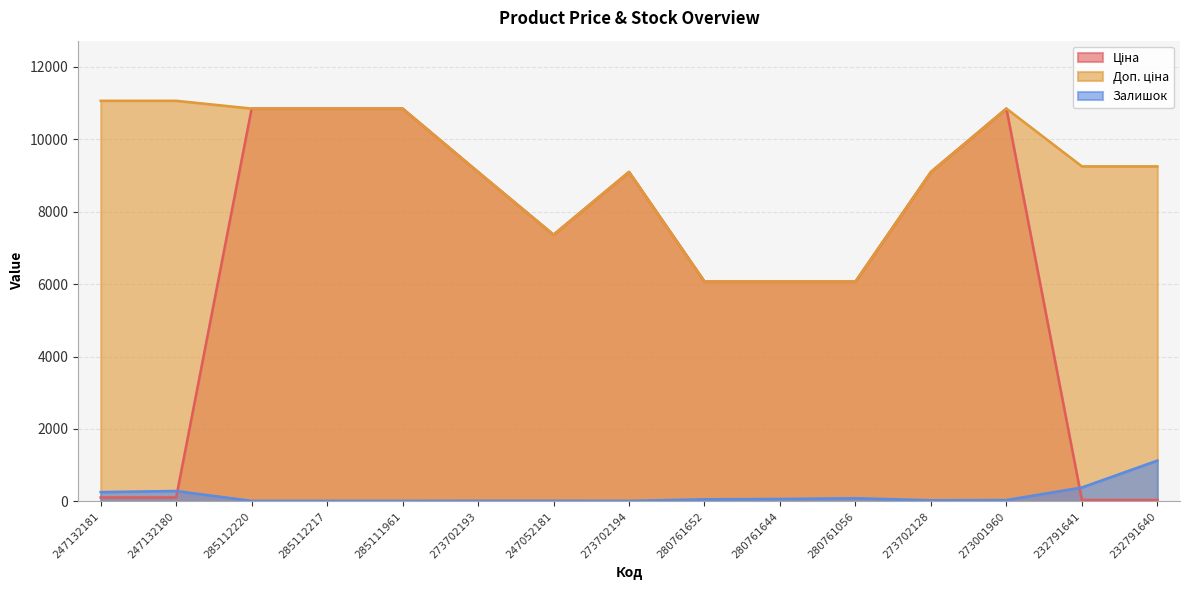

Count the number of categories in the chart.

15